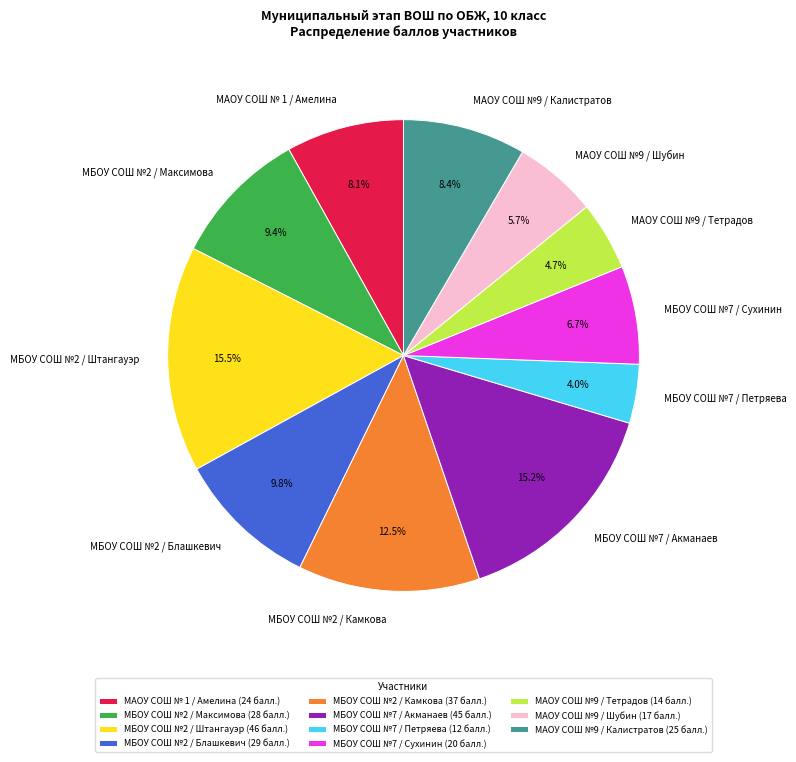

Which has a higher value, МБОУ СОШ №2 / Штангауэр or МБОУ СОШ №2 / Камкова?

МБОУ СОШ №2 / Штангауэр